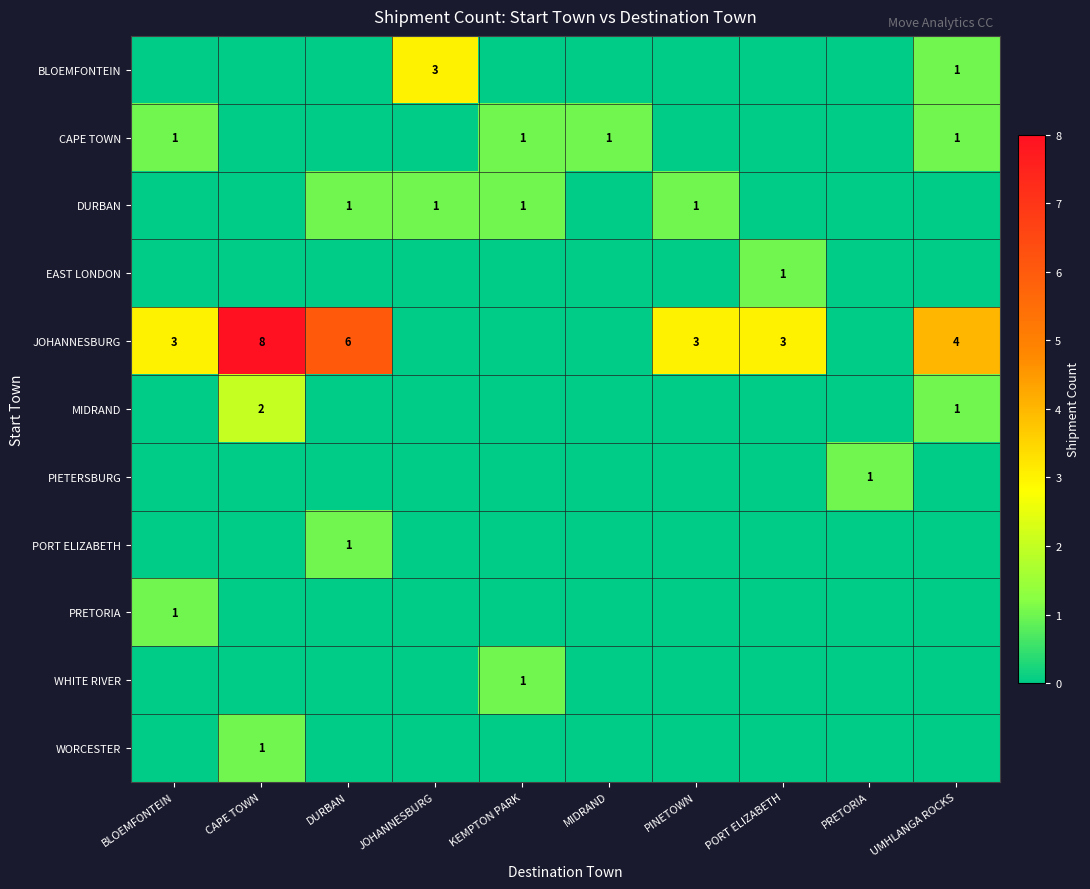

What is the total value across all series at PORT ELIZABETH?

4